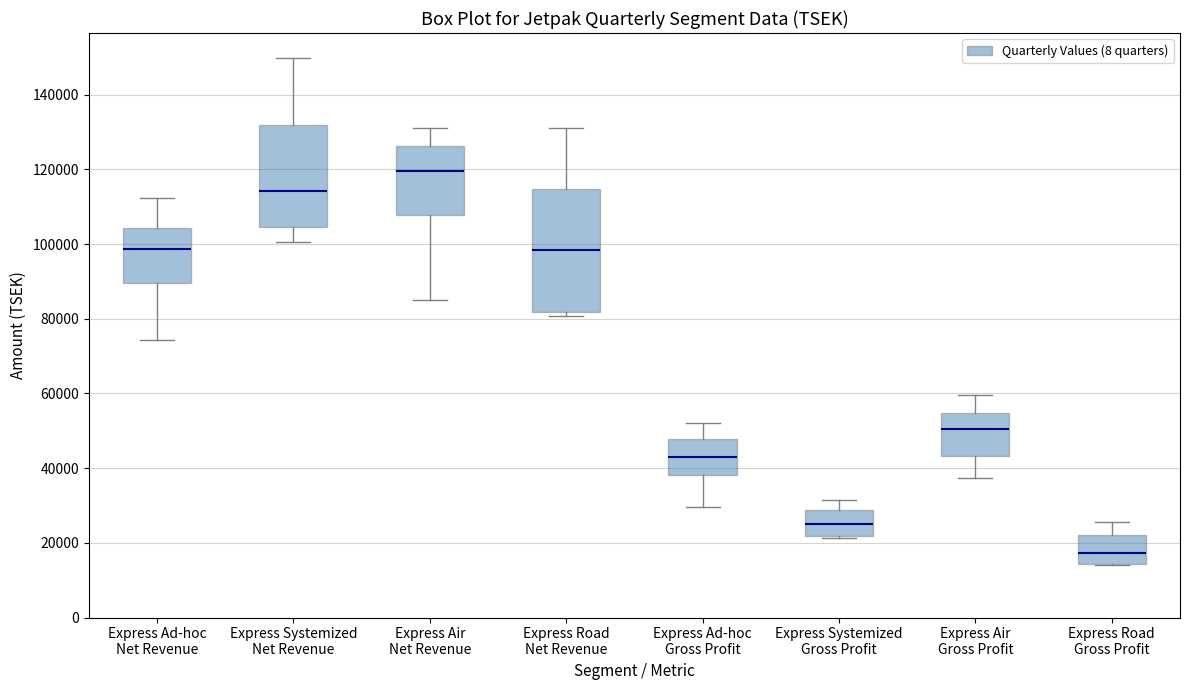

Which box has the lowest median line?

Express Road Gross Profit